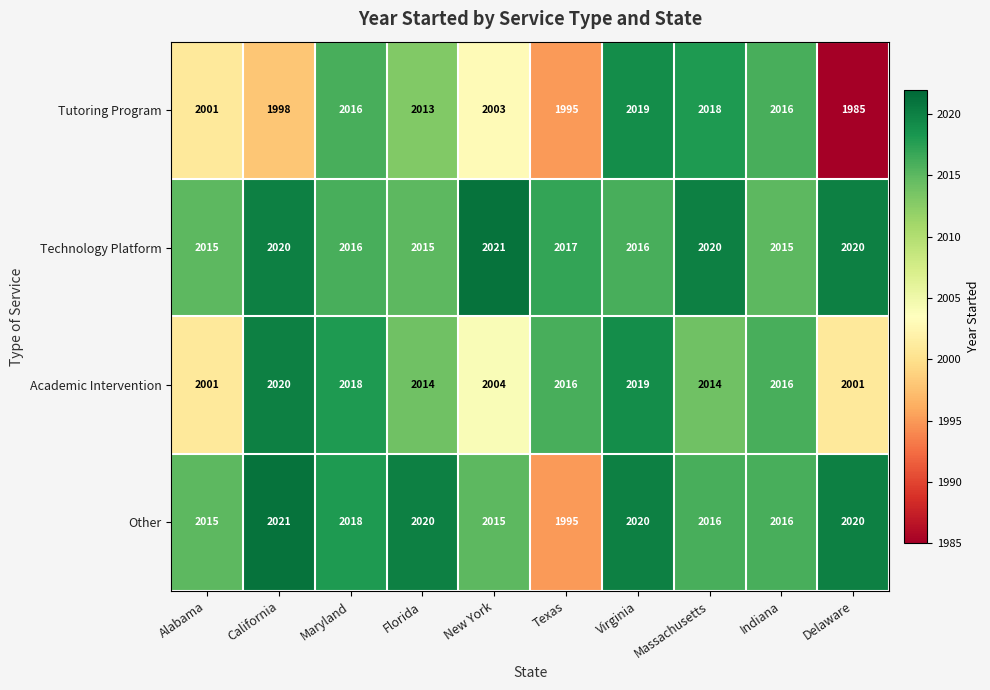

What is the greatest value displayed?

2021